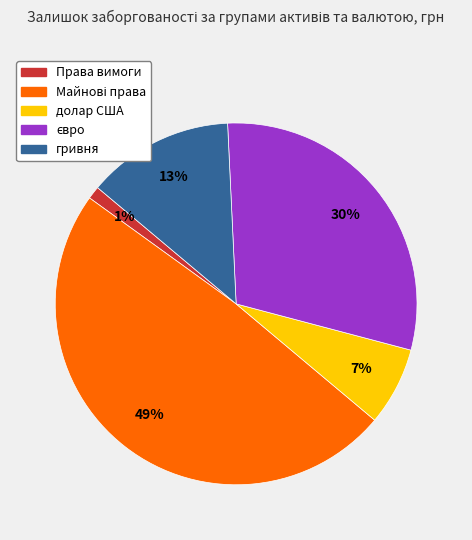

Is it true that долар США is 7% of the pie?

True